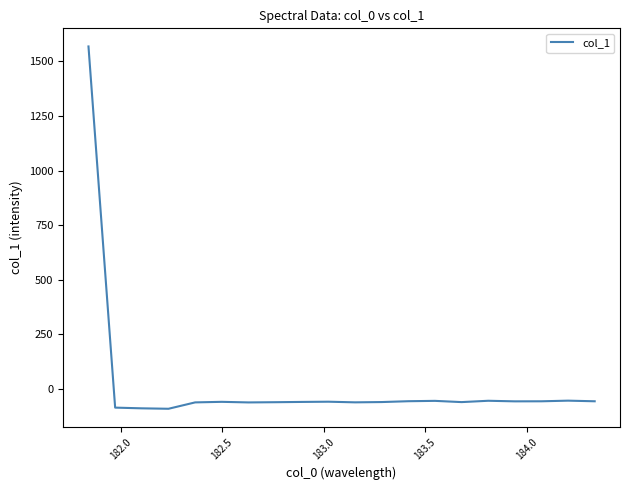

What is the minimum value shown in the chart?

-91.3